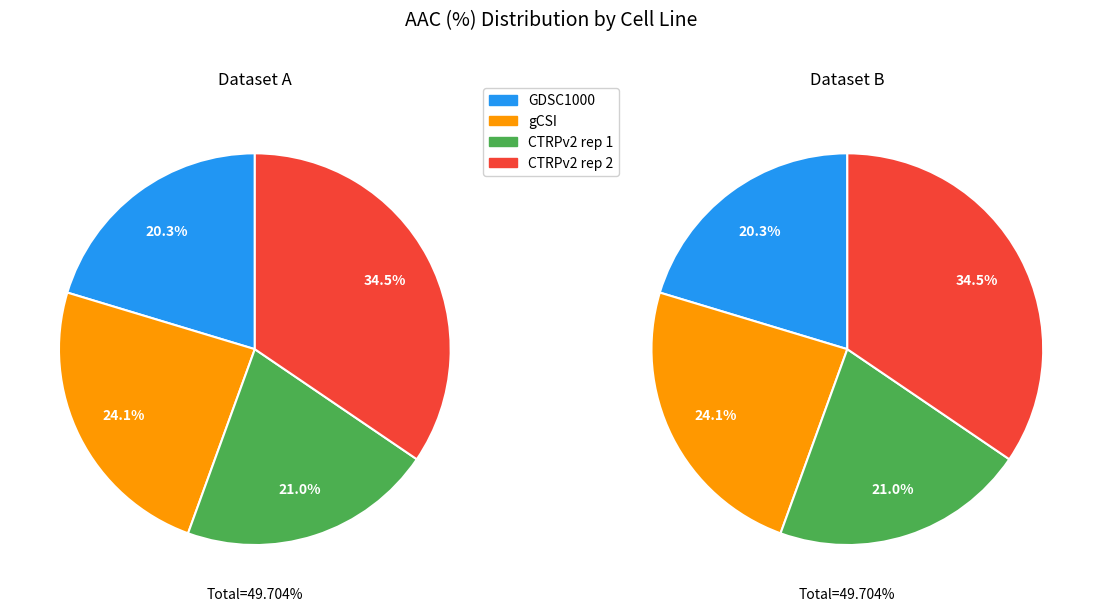

Is there any slice that represents more than half of the pie?

No